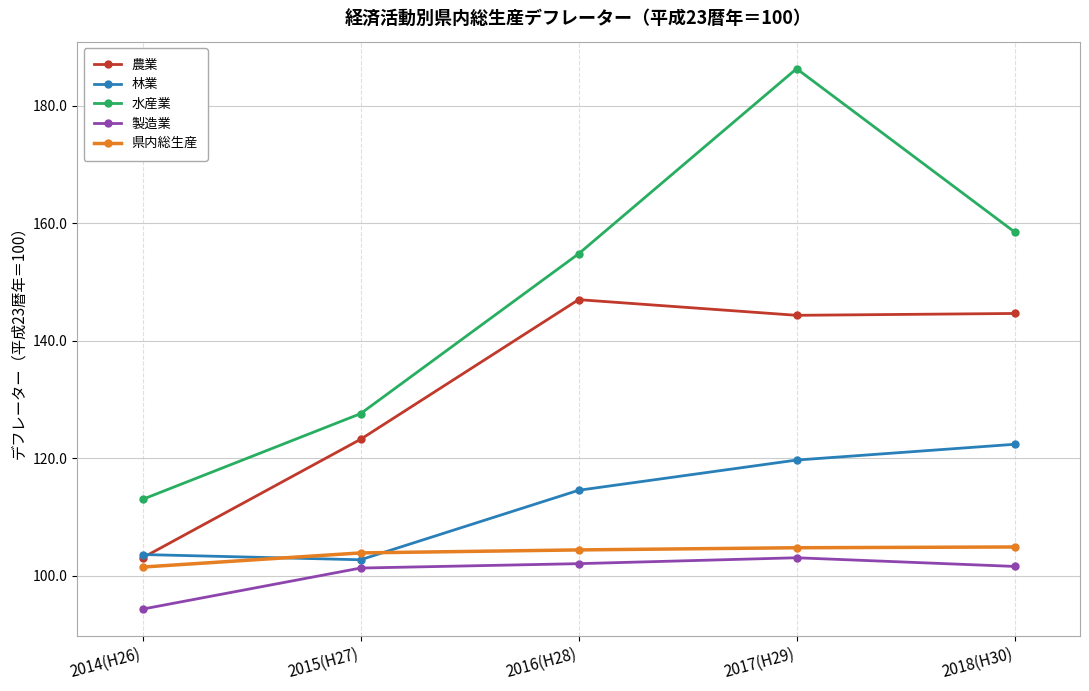

Is this an area chart (filled region under the line)?

No